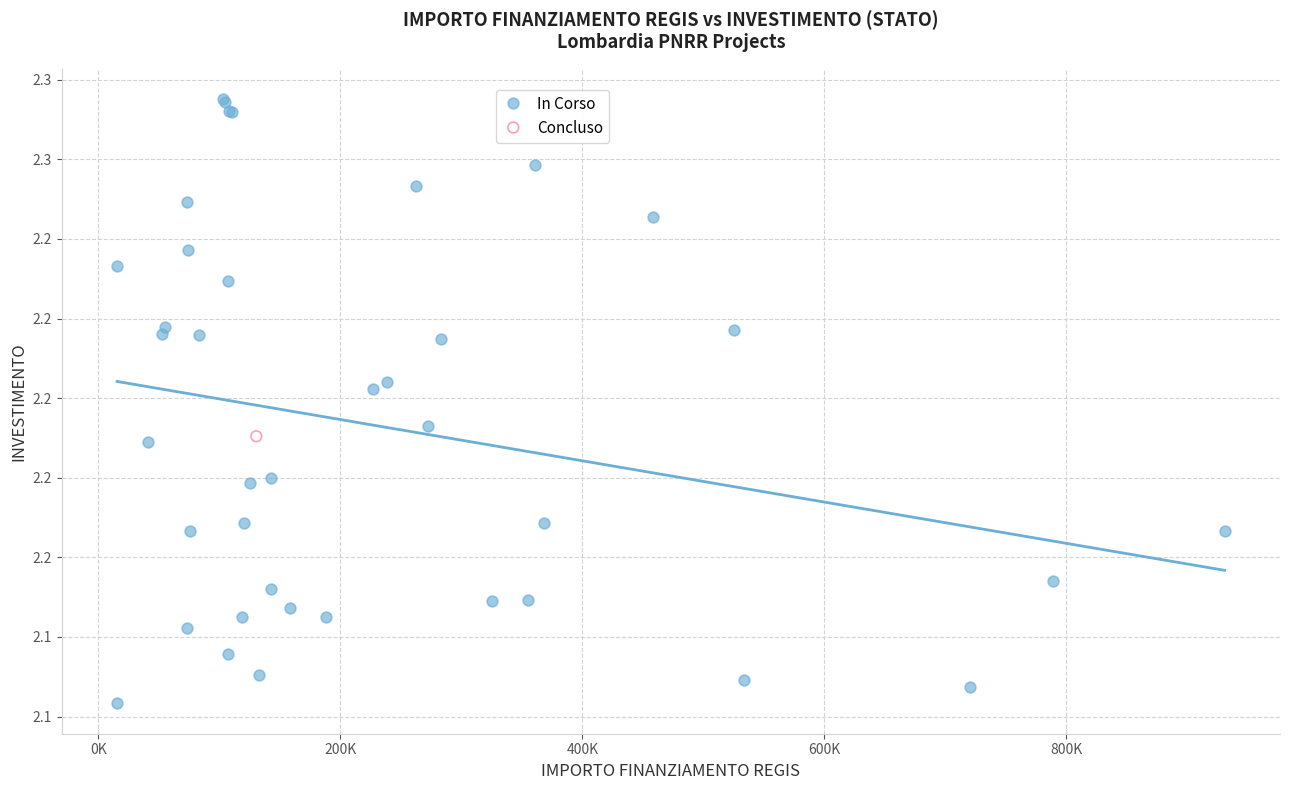

What are all the series names shown in the legend?

In Corso, Concluso